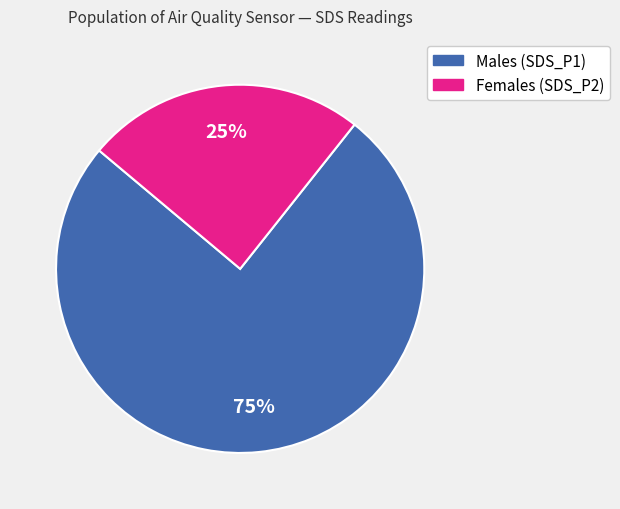

Count the number of slices in the pie.

2